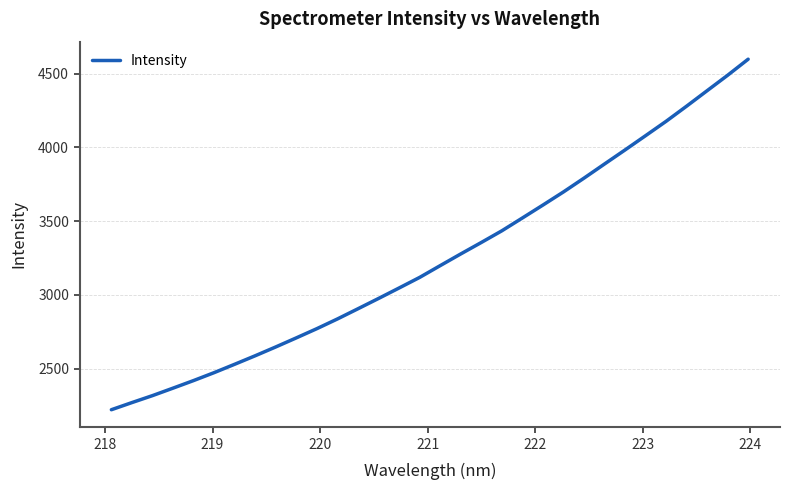

How many series are shown in this chart?

1